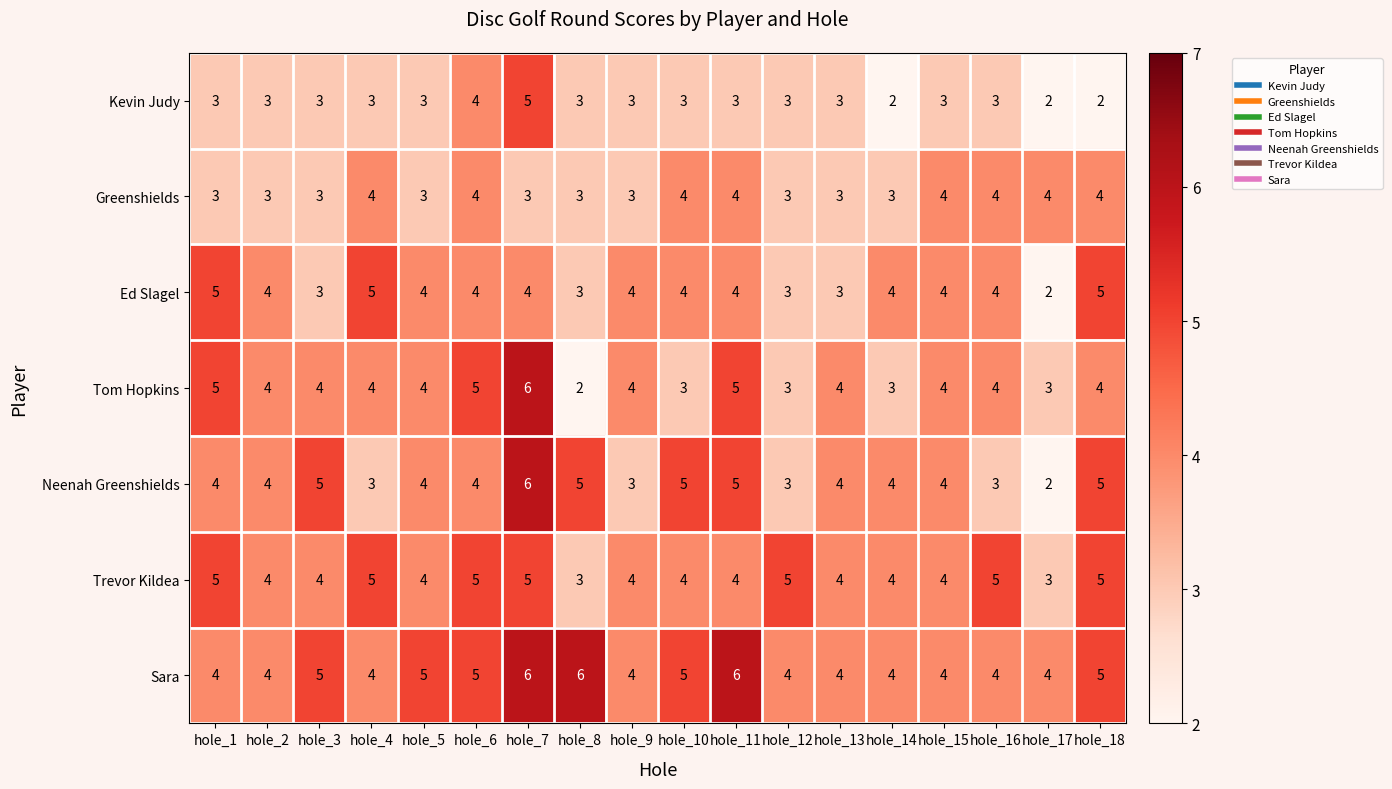

What is the approximate value of Neenah Greenshields at hole_5?

4